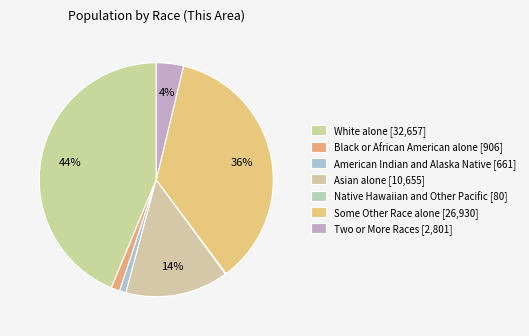

How many slices are in this pie chart?

7